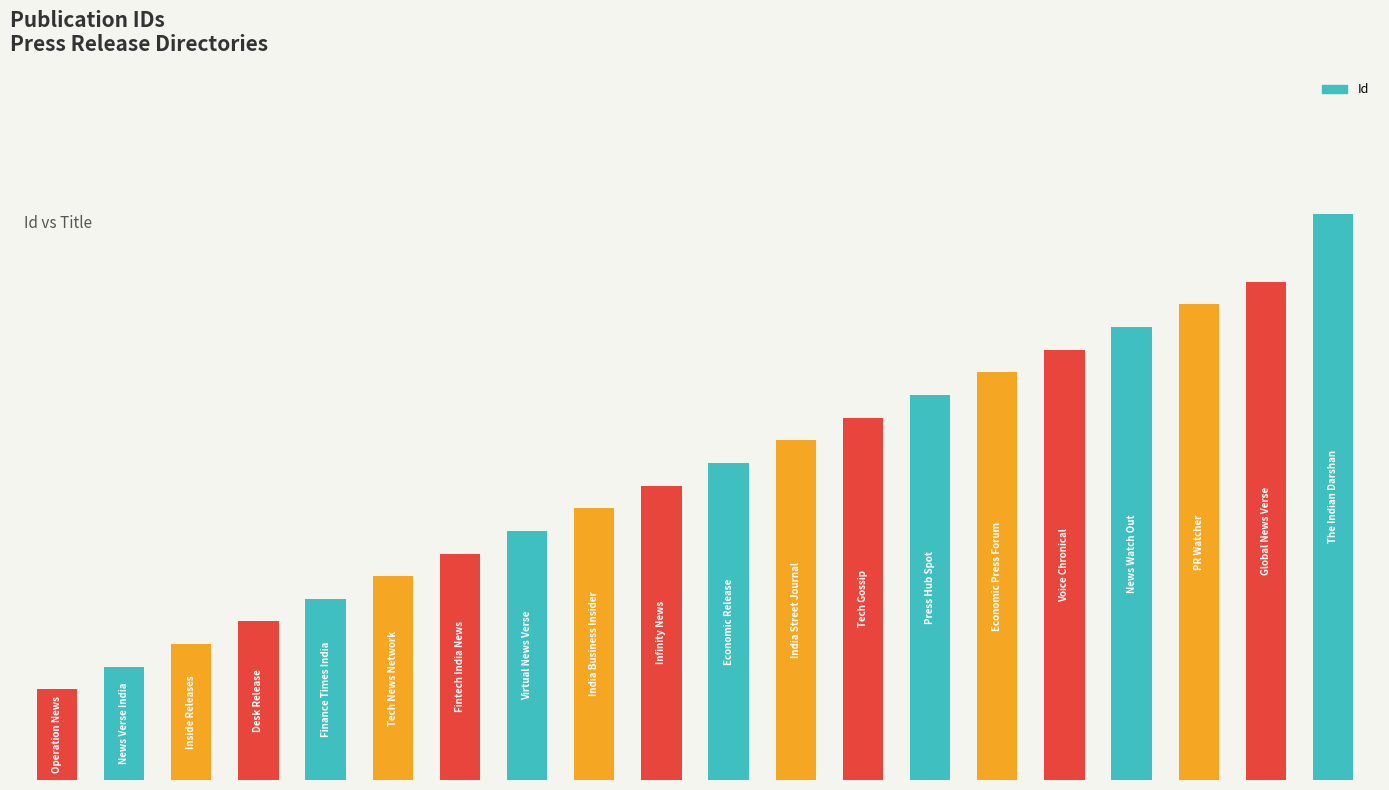

Are the bars horizontal?

No